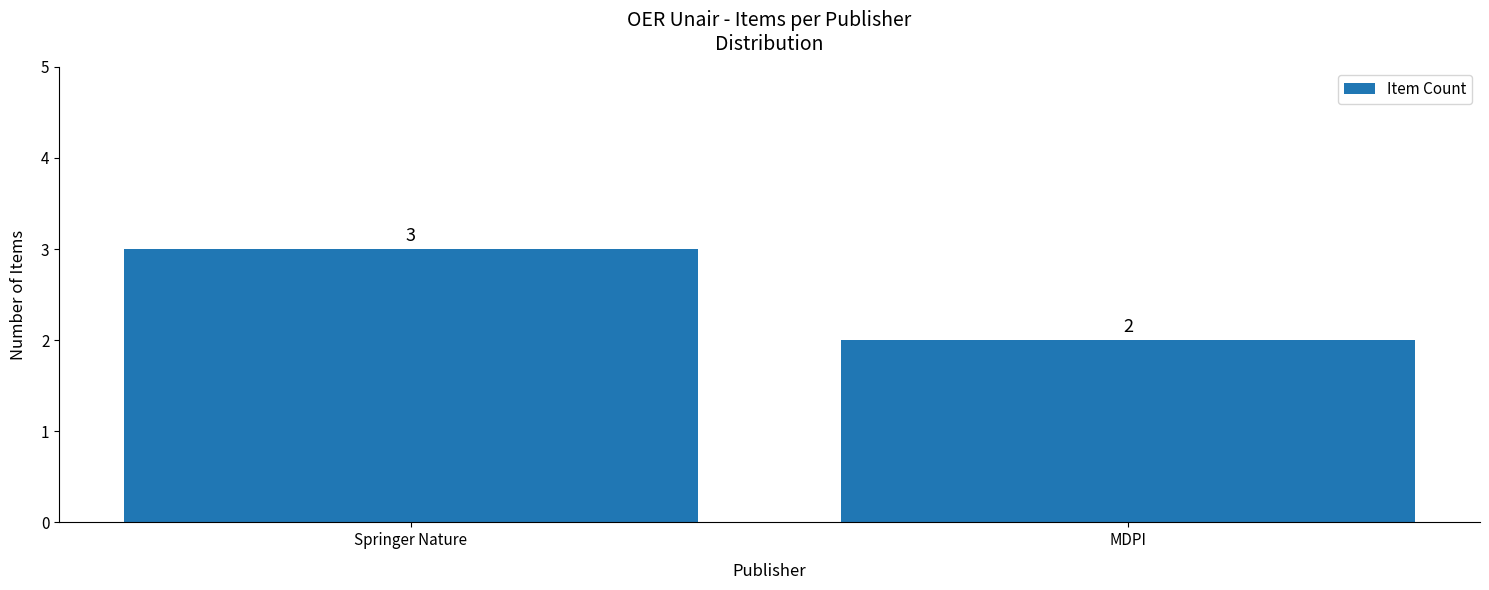

What is the maximum value shown in the chart?

3